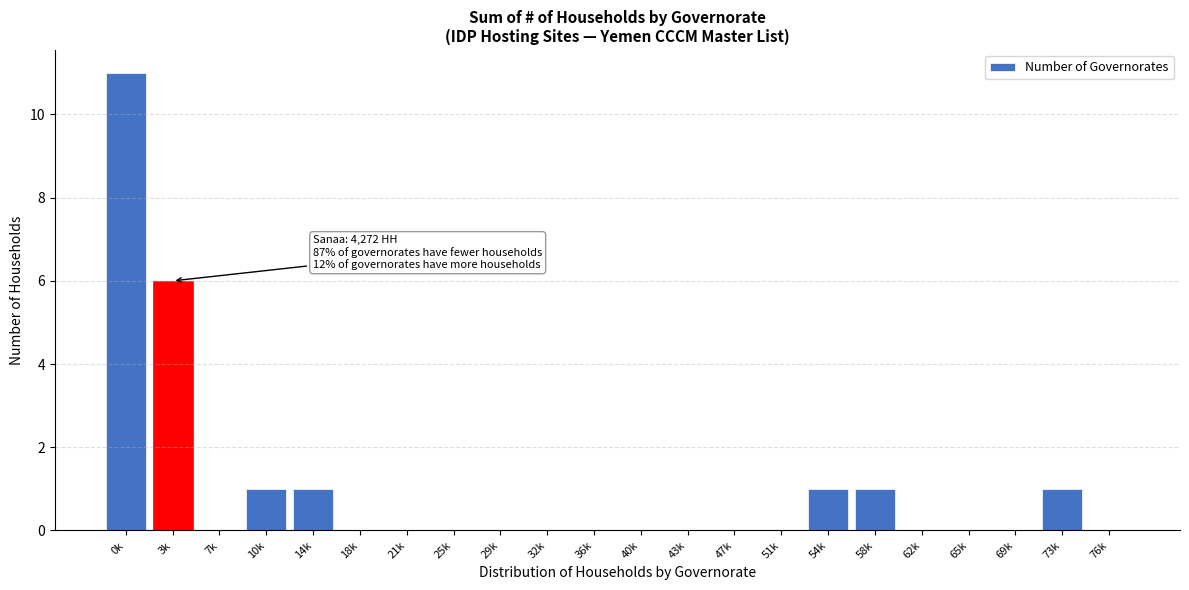

Reading left to right, extract all data points from this chart.

0k=11	3k=6	7k=0	10k=1	14k=1	18k=0	21k=0	25k=0	29k=0	32k=0	36k=0	40k=0	43k=0	47k=0	51k=0	54k=1	58k=1	62k=0	65k=0	69k=0	73k=1	76k=0